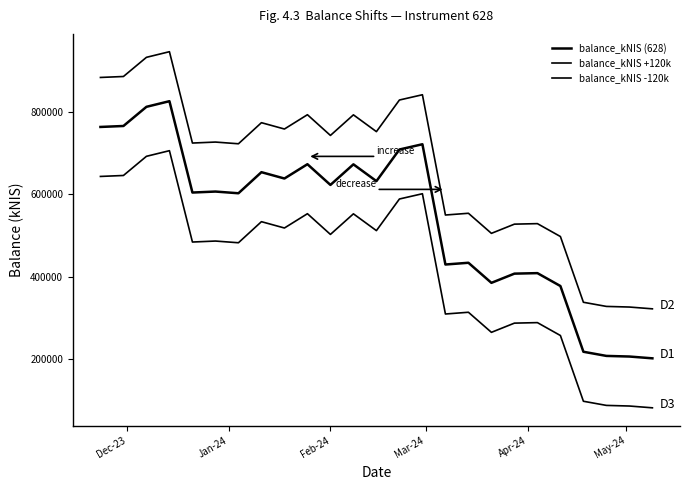

Does the chart have visible grid lines?

No